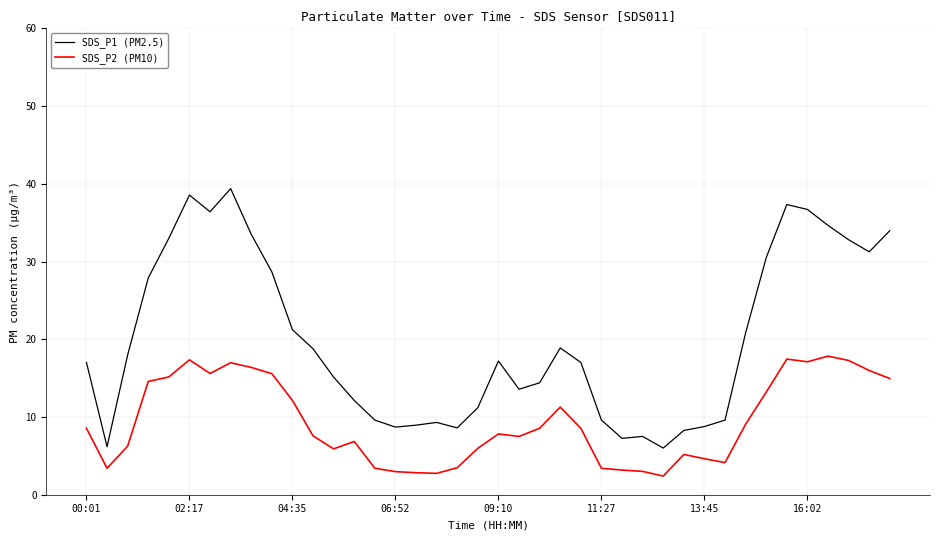

List the series in order of their overall mean, highest first.

SDS_P1 (PM2.5), SDS_P2 (PM10)